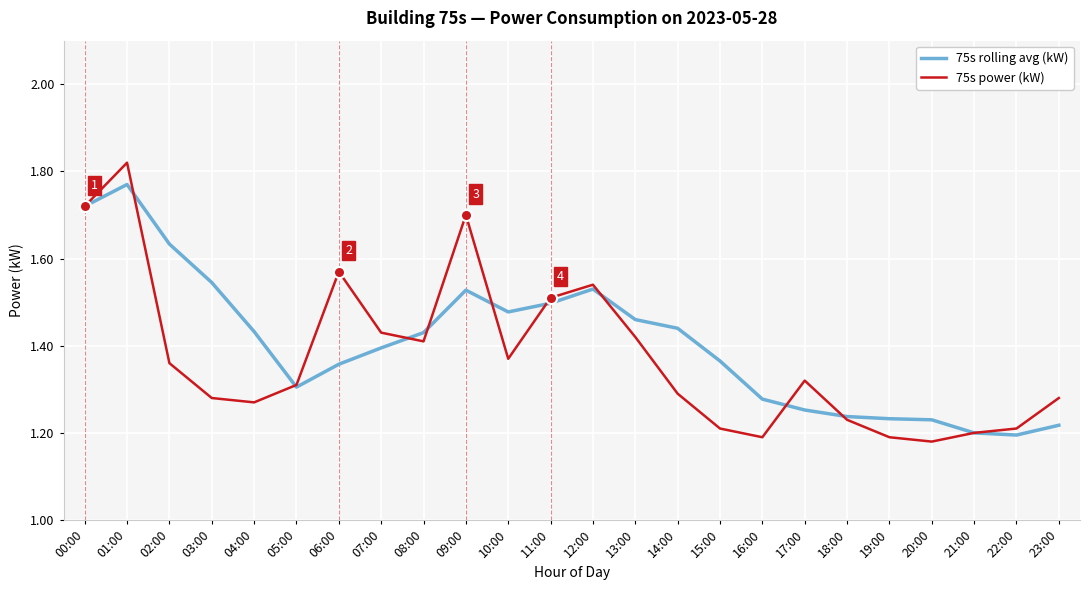

True or false: 75s power (kW) and 75s rolling avg (kW) cross at least once.

True